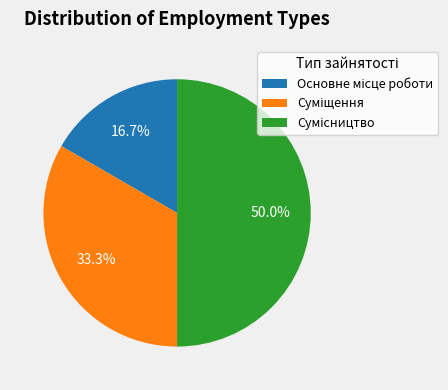

To the nearest percent, what is the difference between the largest and smallest slice percentages?

33%